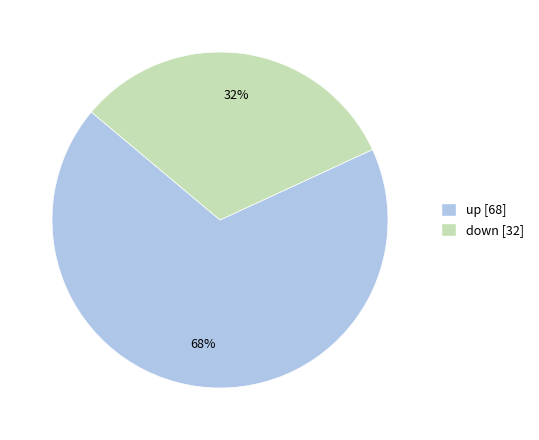

Rank the categories by value from lowest to highest.

down, up